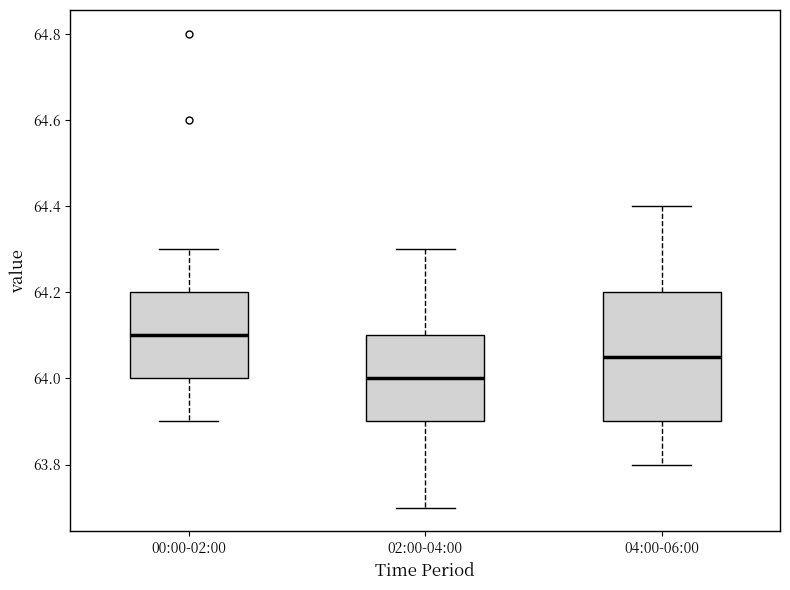

Where does the lower whisker of the box for 04:00-06:00 end on the y-axis? The values are not printed on the chart, so give them approximately, as read against the axis.

63.80